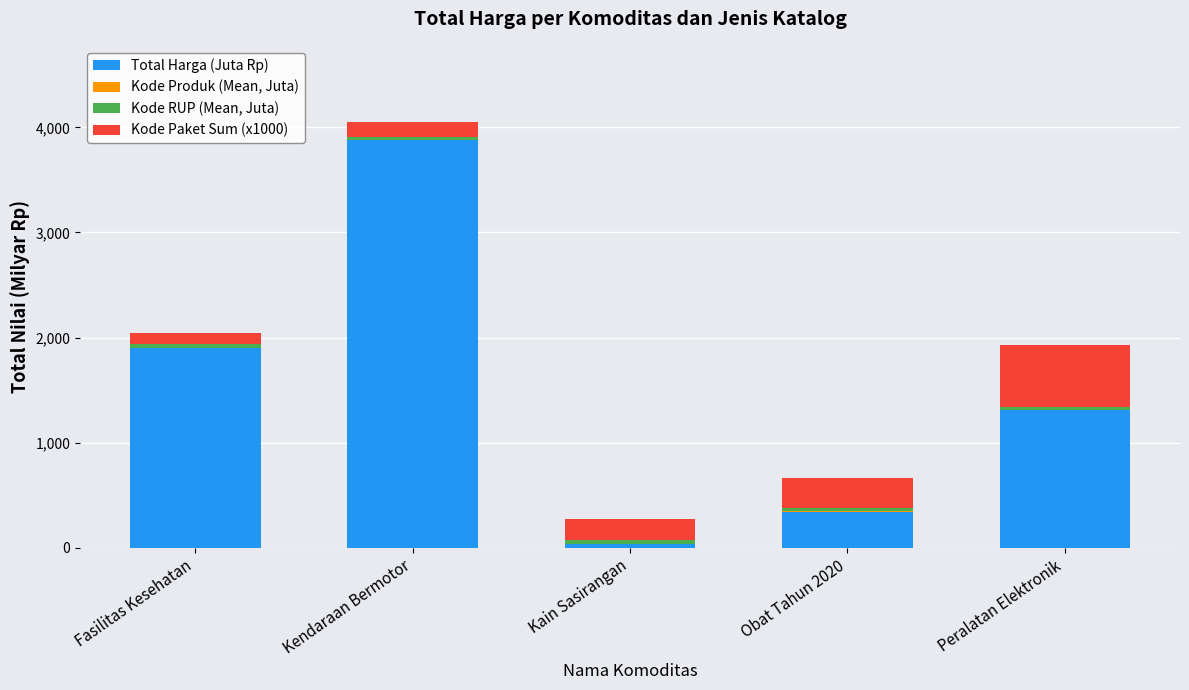

At which category is the sum across all series the highest?

Kendaraan Bermotor